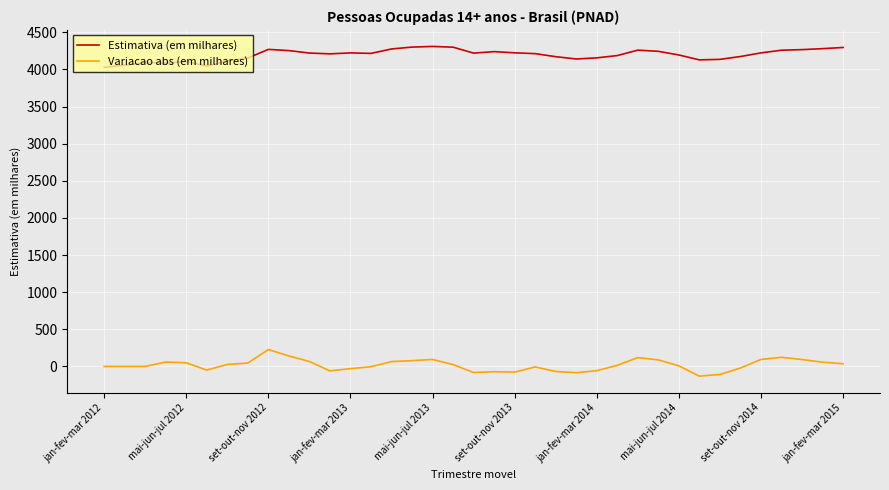

True or false: Variacao abs (em milhares) has more than 1 points higher than both neighbors.

True